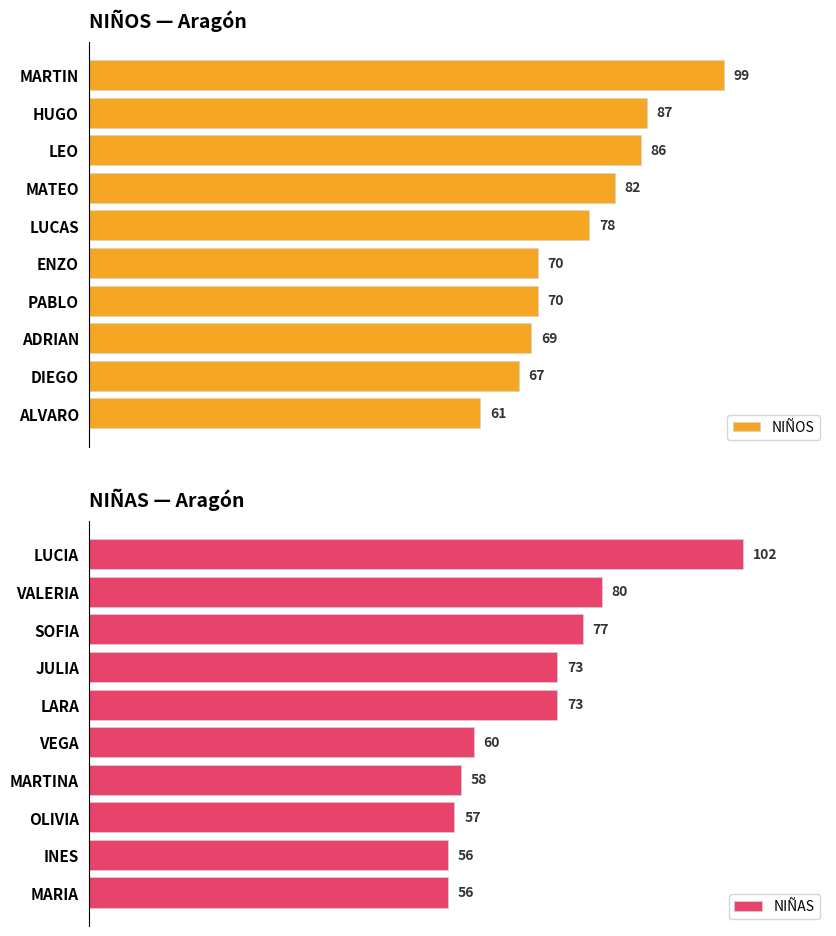

What is the average value of the NIÑAS series?

69